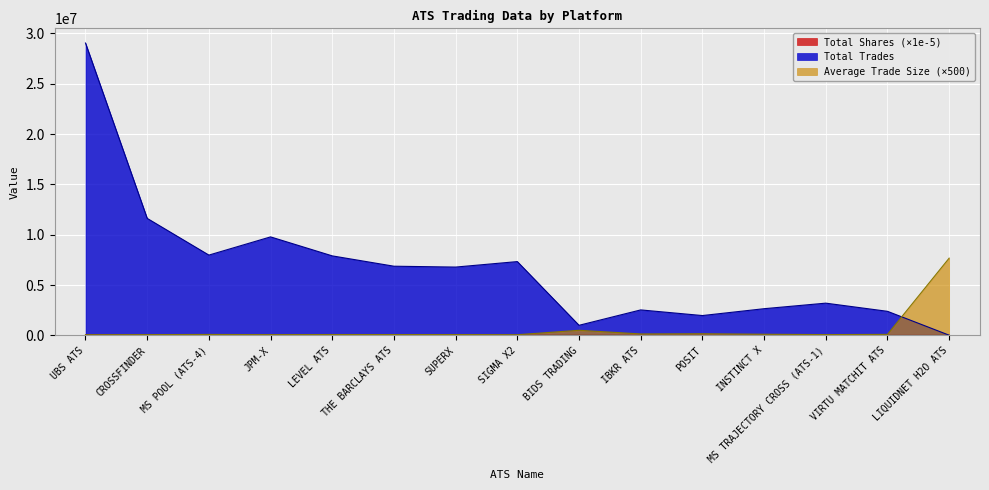

Between THE BARCLAYS ATS and MS POOL (ATS-4), which is larger?

MS POOL (ATS-4)